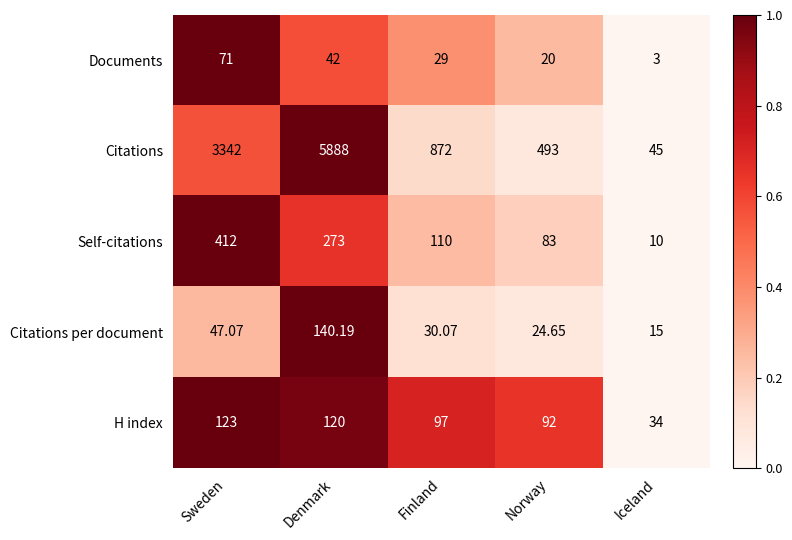

Is the value of Citations at Sweden greater than the value of Self-citations at Denmark?

Yes